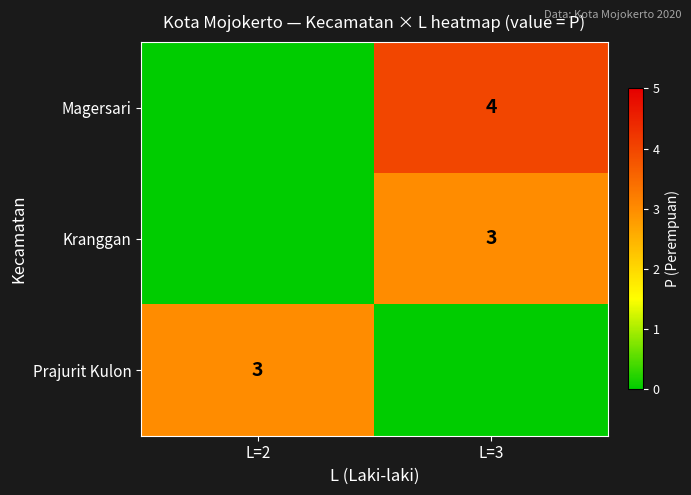

The value of Prajurit Kulon at L=2 is 5. True or false?

False